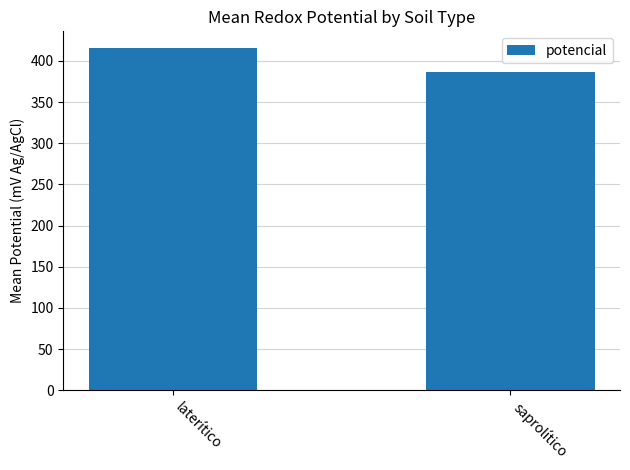

What is the label of the 2nd bar from the left?

saprolítico